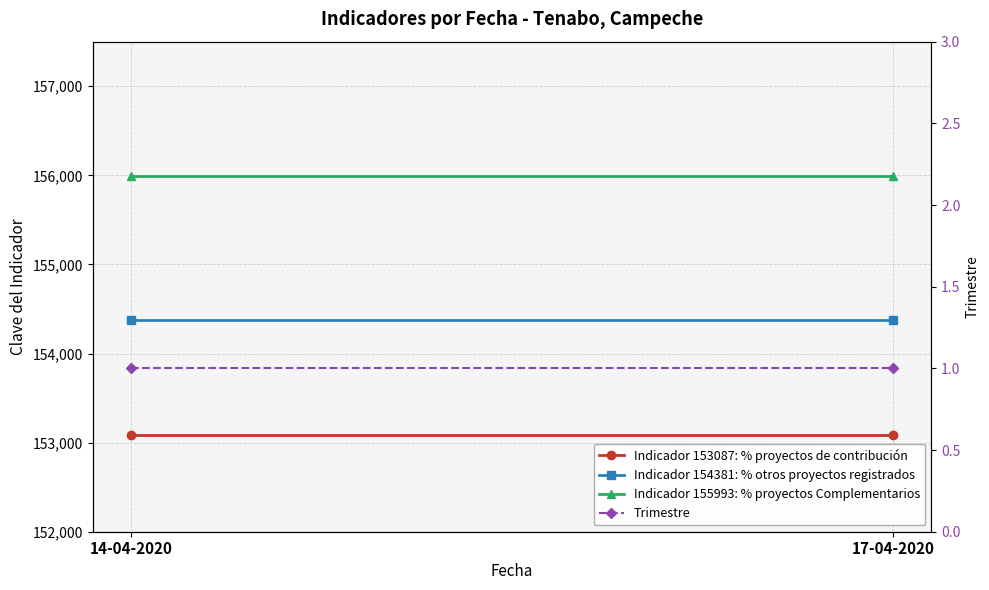

Read the Indicador 154381: % otros proyectos registrados value at 17-04-2020.

154381